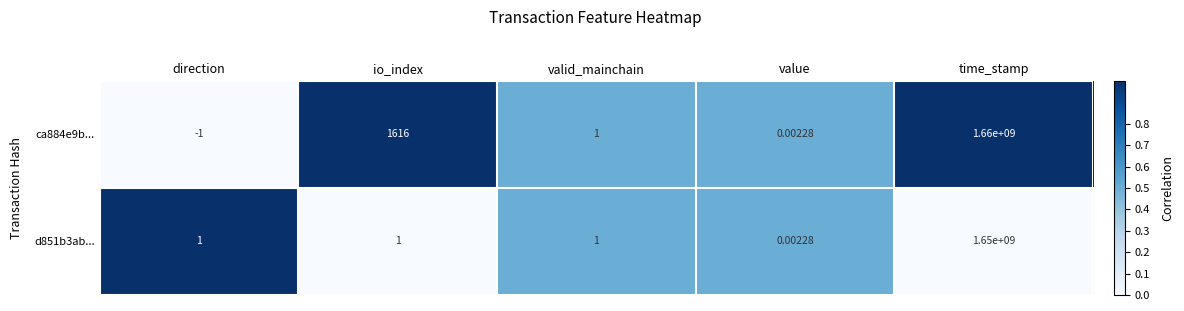

Count the number of data series in this chart.

2